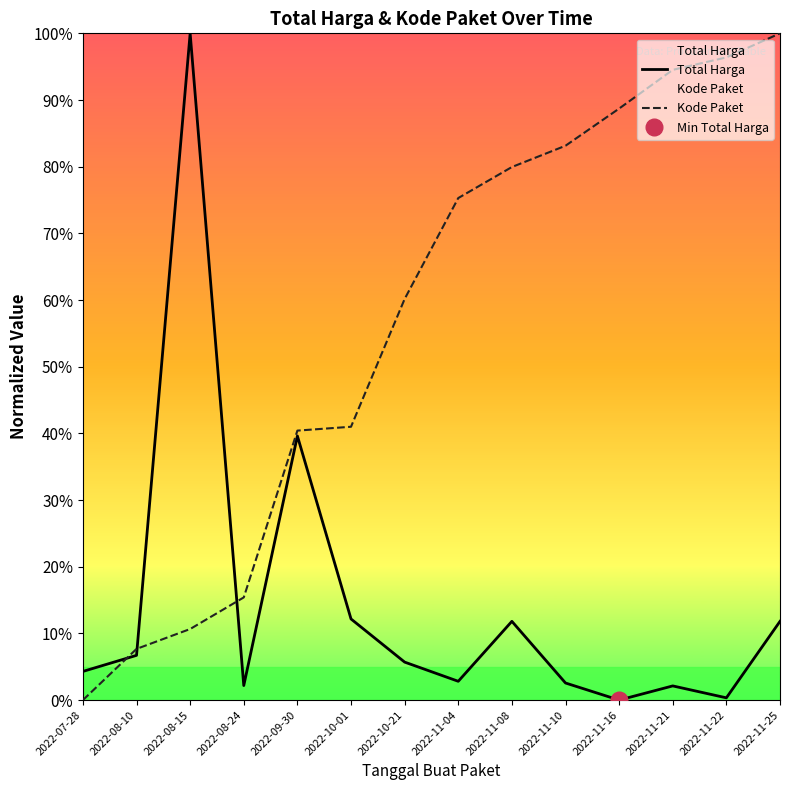

At how many categories does at least one series exceed 0?

14